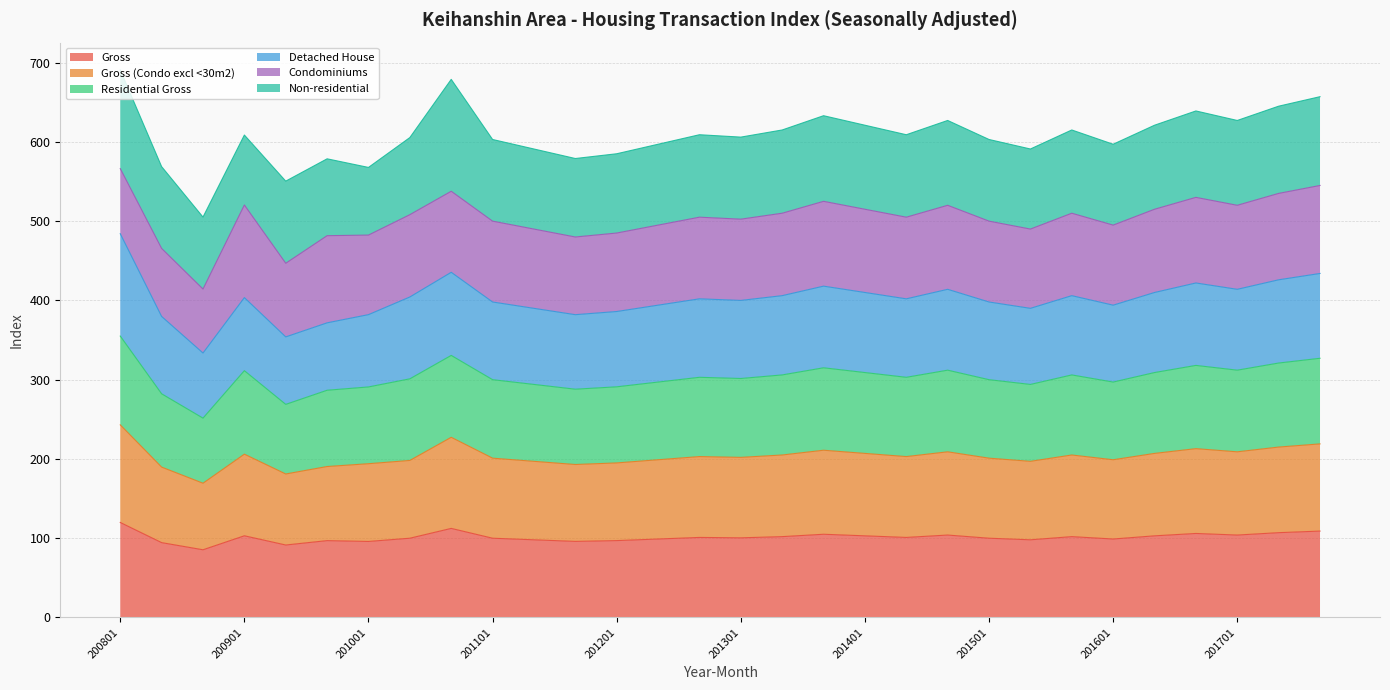

The value of Gross at 201601 is 99.0. True or false?

True